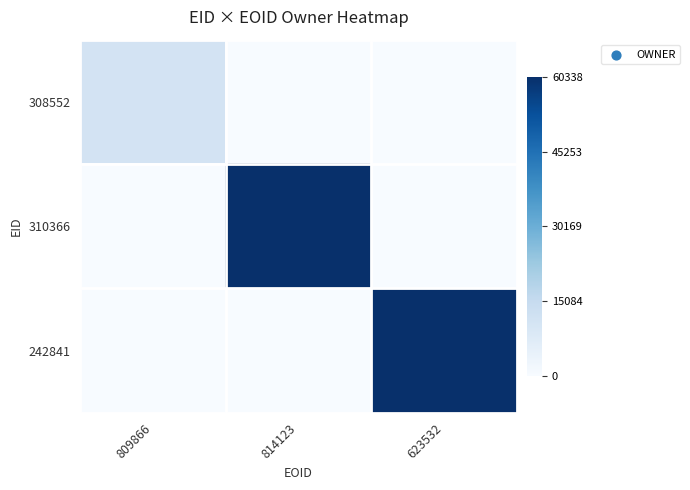

Rank the series by their maximum value, from lowest to highest.

308552, 310366, 242841